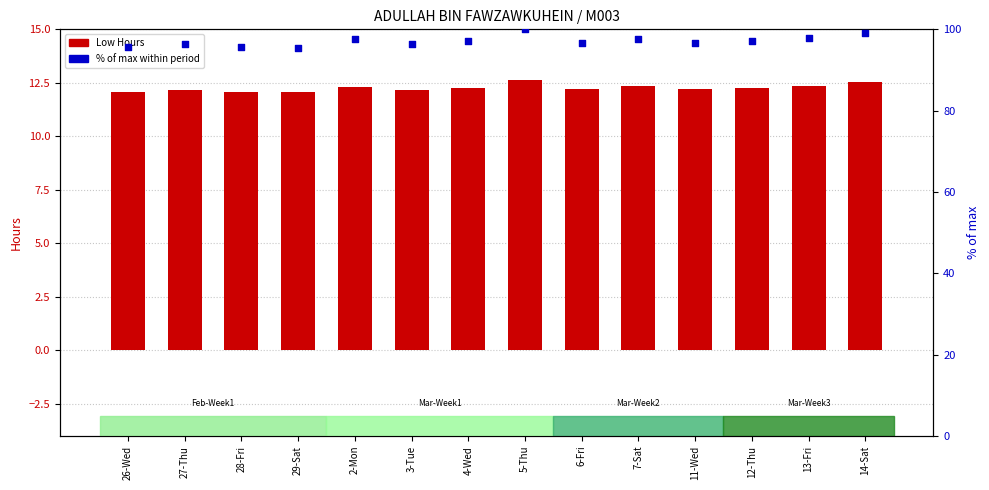

Which series reaches the minimum Y coordinate?

Low Hours